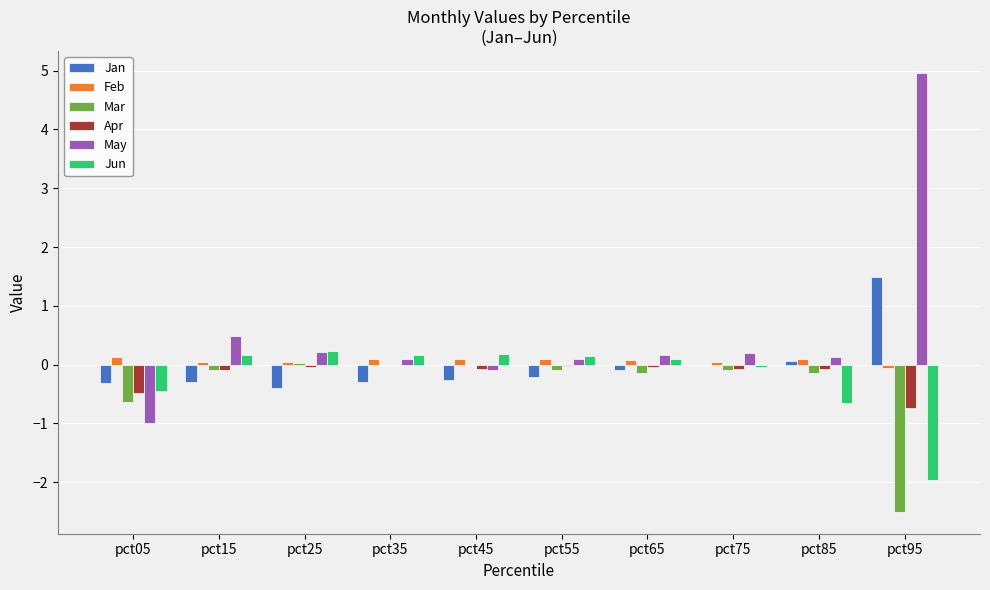

How many series are shown in this chart?

6